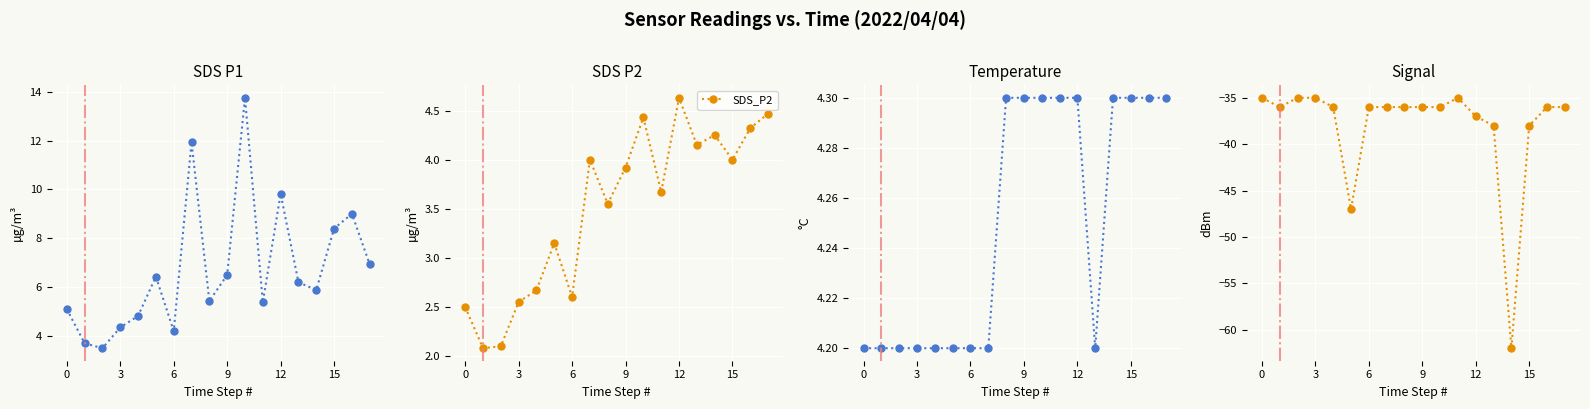

Between 8 and 11, which series saw the biggest shift?

Signal